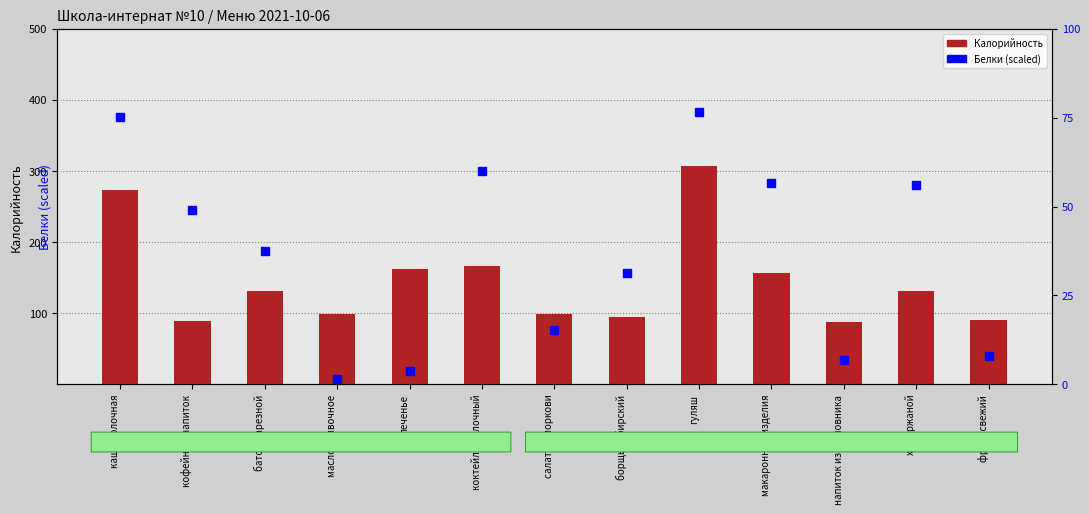

At how many categories does at least one series exceed 49?

13